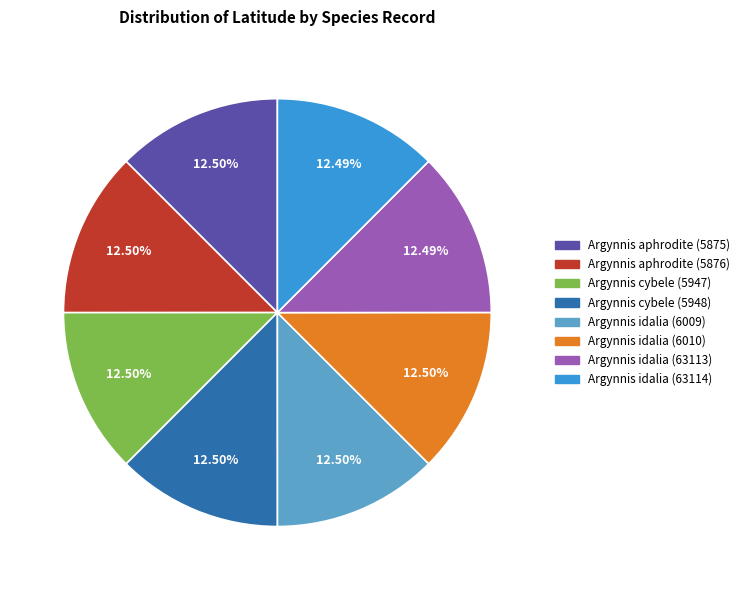

How many segments does this pie chart have?

8